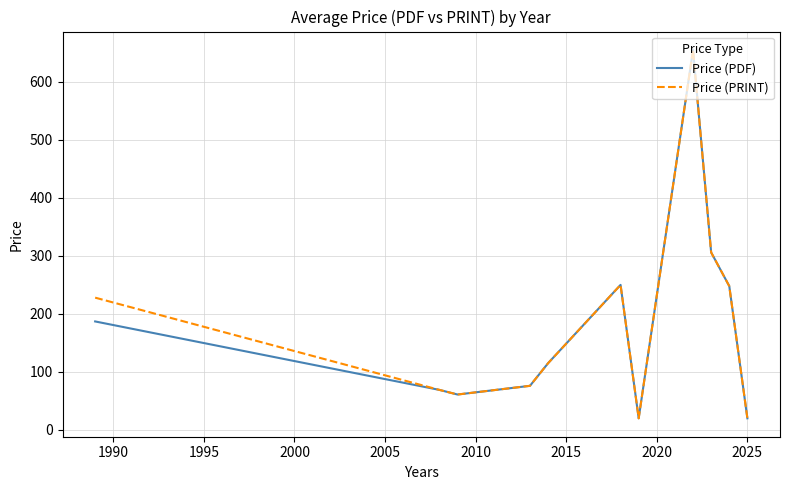

How many interior local peaks does the Price (PRINT) series have?

2